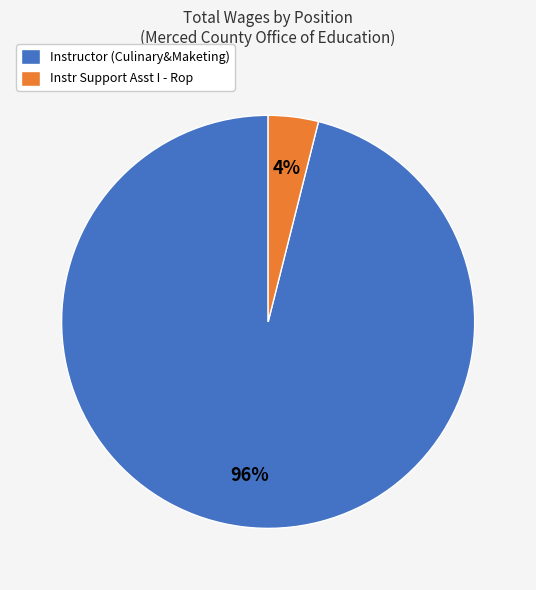

Combined, do Instr Support Asst I - Rop and Instructor (Culinary&Maketing) account for over 50%?

Yes